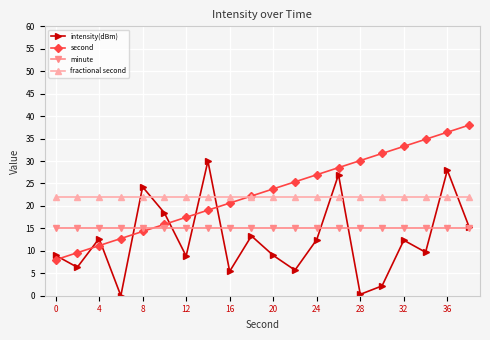

How many interior local valleys does the intensity(dBm) series have?

7